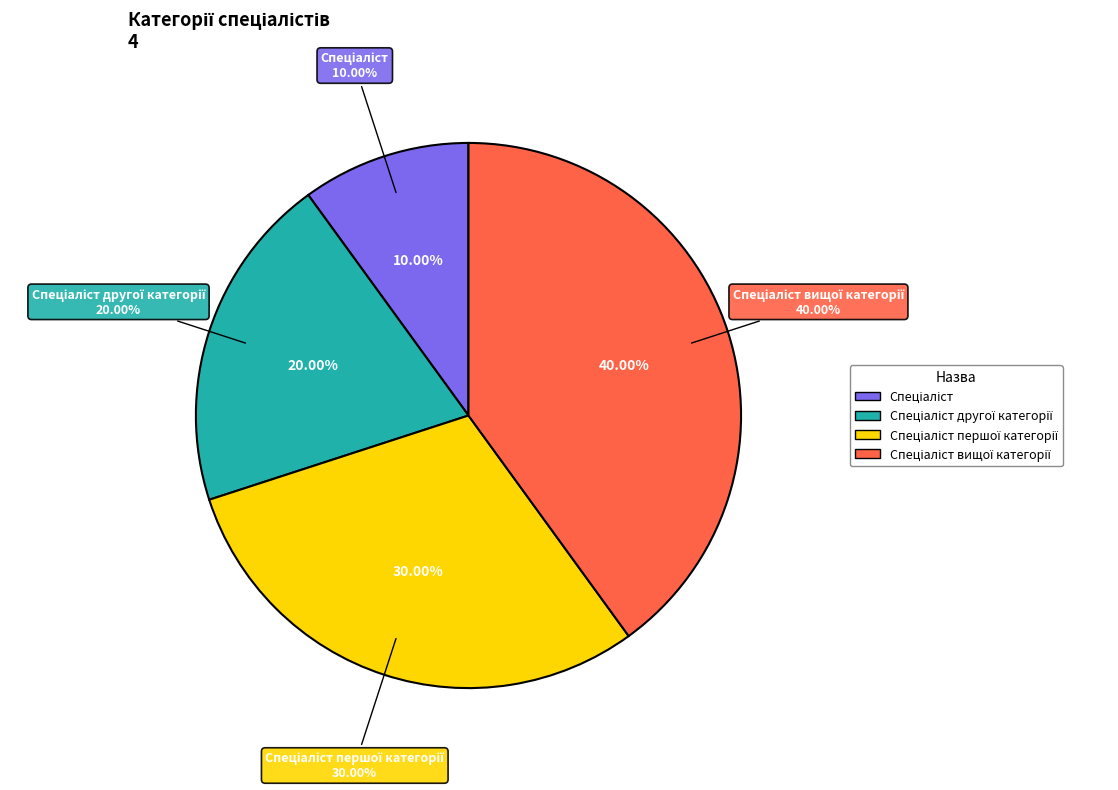

Is it true that Спеціаліст другої категорії is 28% of the pie?

False